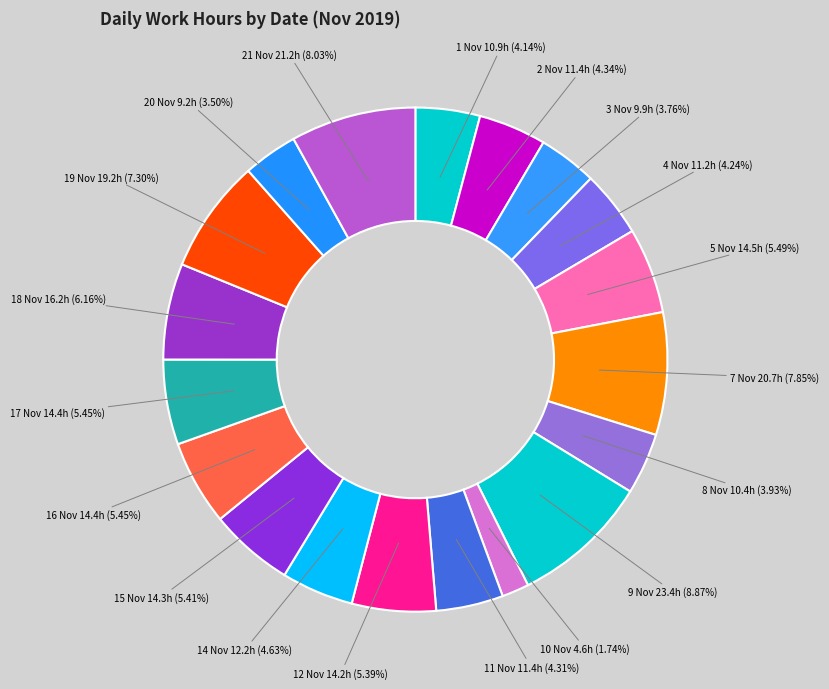

How many segments does this pie chart have?

19